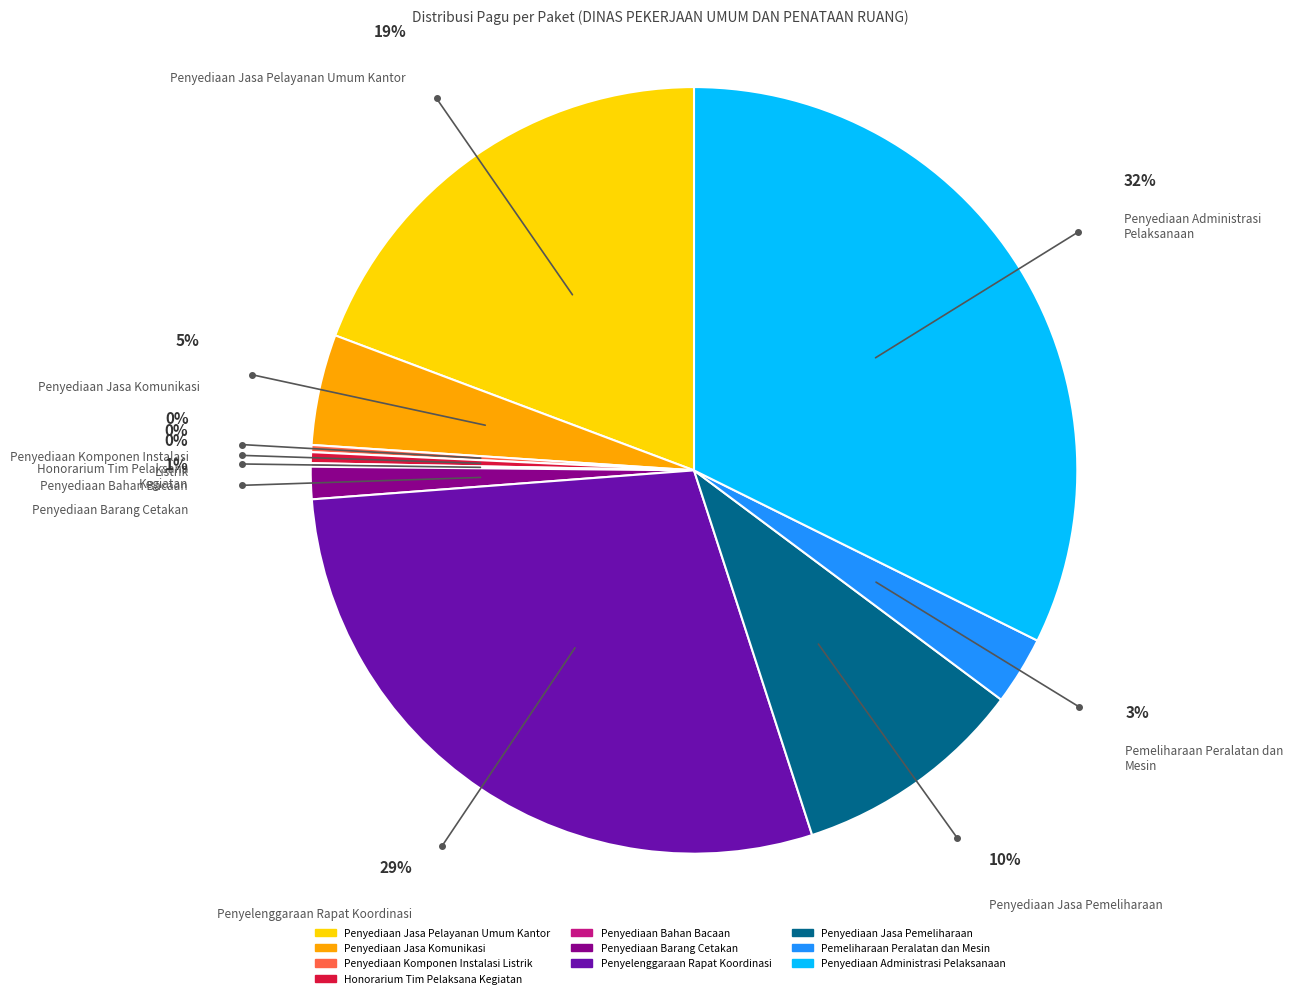

To the nearest percent, what is the combined percentage of Penyediaan Komponen Instalasi Listrik and Honorarium Tim Pelaksana Kegiatan?

1%